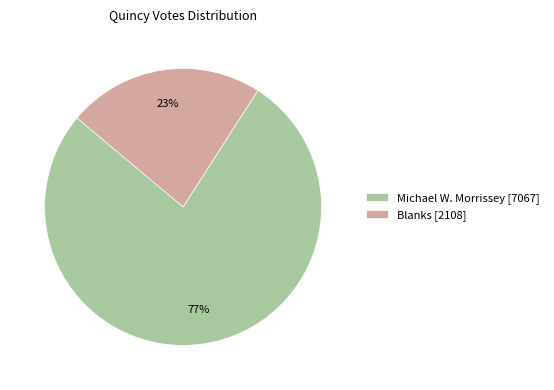

What is the largest slice in the pie chart?

Michael W. Morrissey [7067]